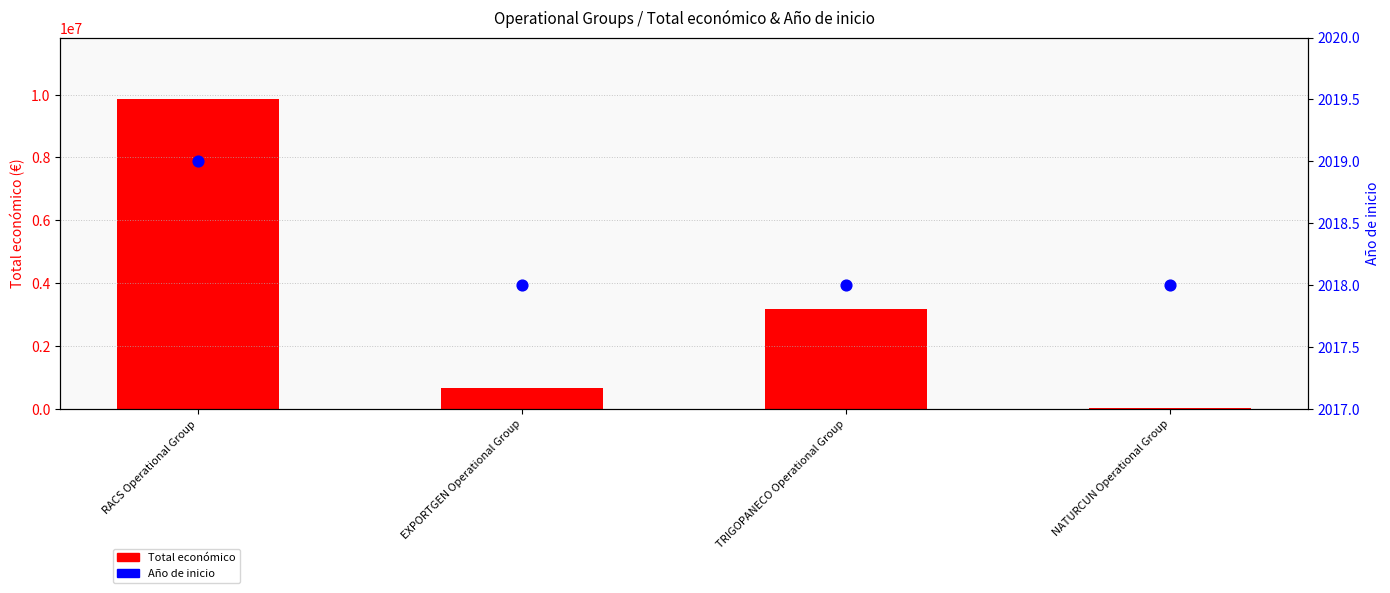

What is the total value across all series at TRIGOPANECO Operational Group?

3180614